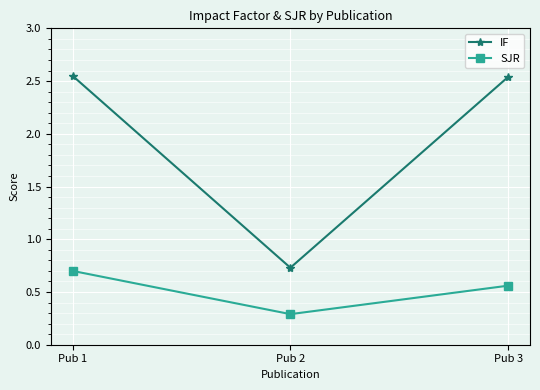

What is the value of the SJR point at the 2nd from the left?

0.3